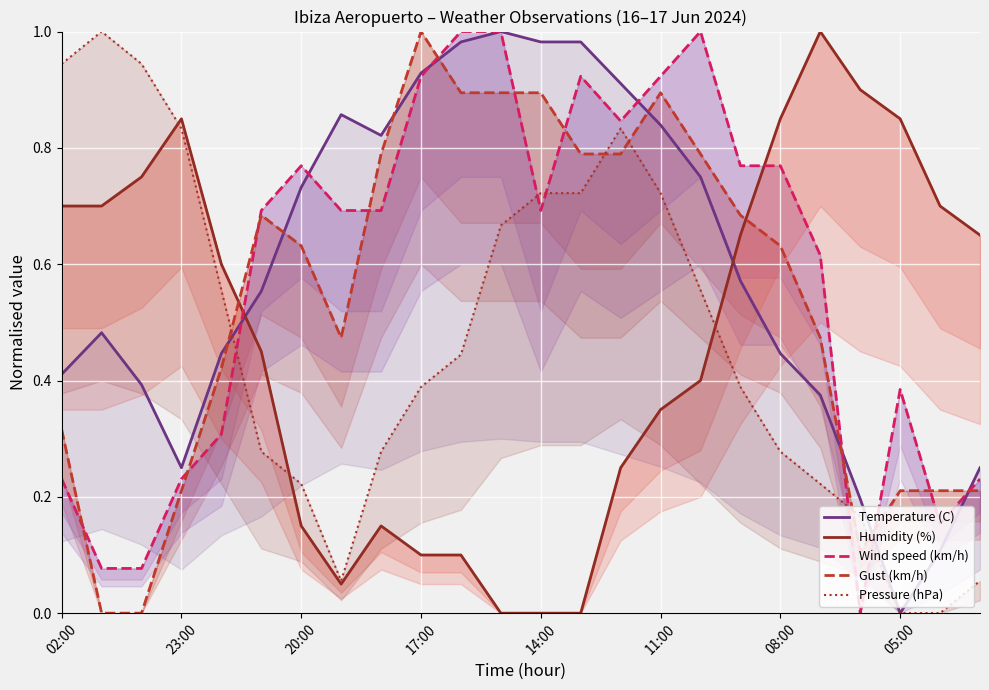

How many data points in Pressure (hPa) are above 0?

22